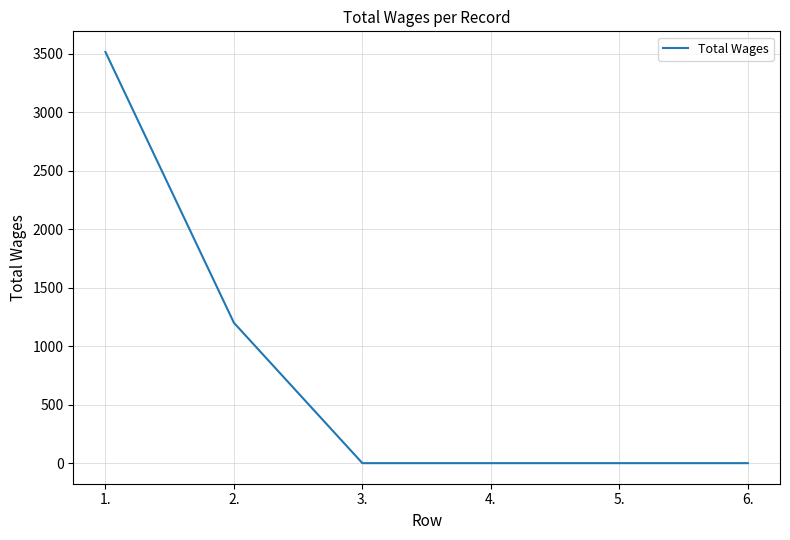

What is the average value?

786